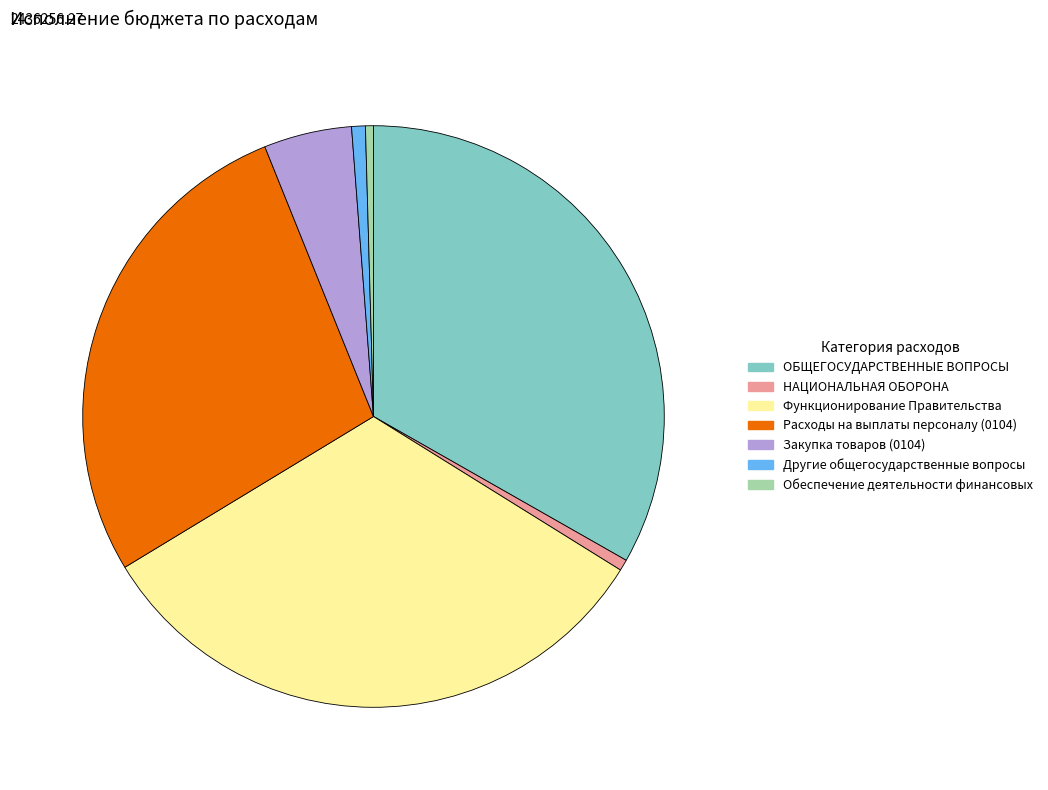

Do Другие общегосударственные вопросы and ОБЩЕГОСУДАРСТВЕННЫЕ ВОПРОСЫ together represent more than half of the pie?

No